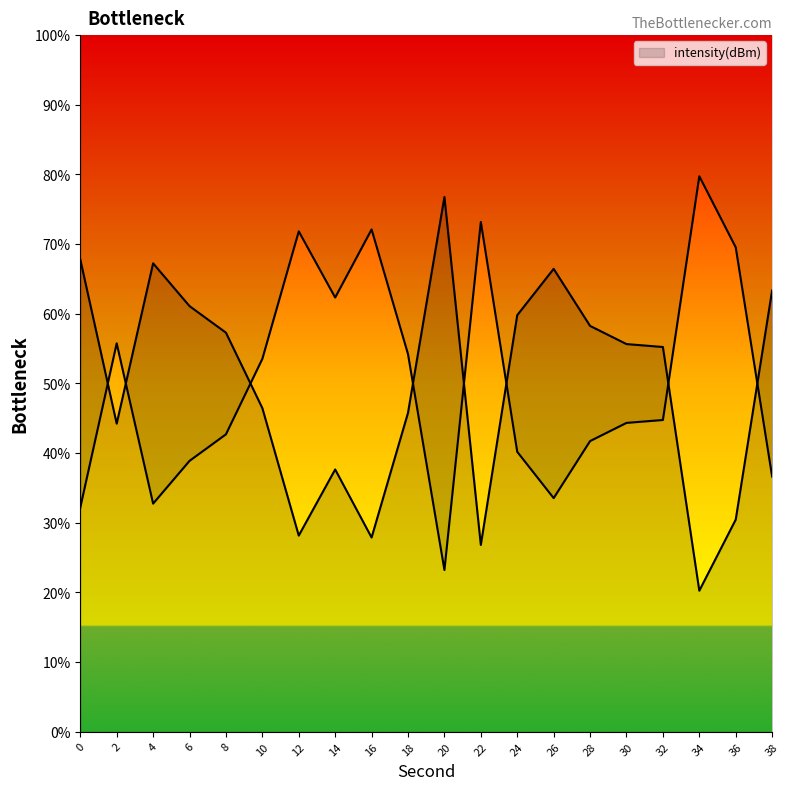

Rank the categories by value from highest to lowest.

20, 0, 4, 26, 38, 6, 24, 28, 8, 30, 32, 10, 18, 2, 14, 36, 12, 16, 22, 34